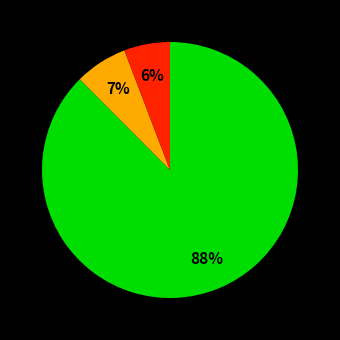

To the nearest percent, what is the average slice percentage?

33%